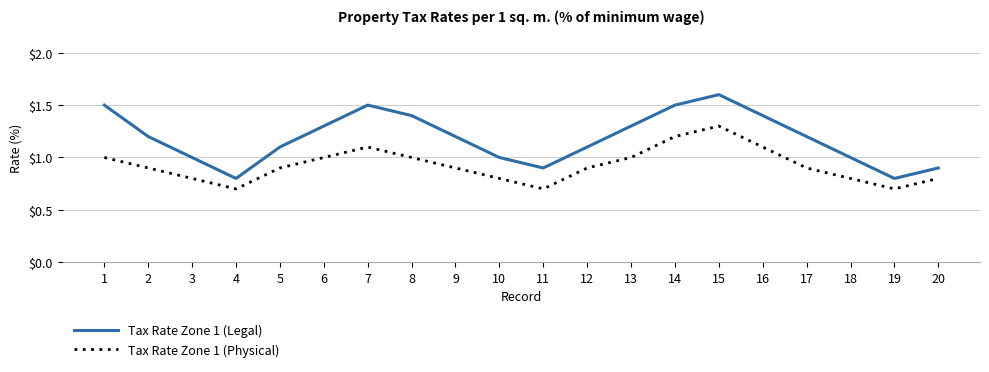

At which category is the sum across all series the highest?

15